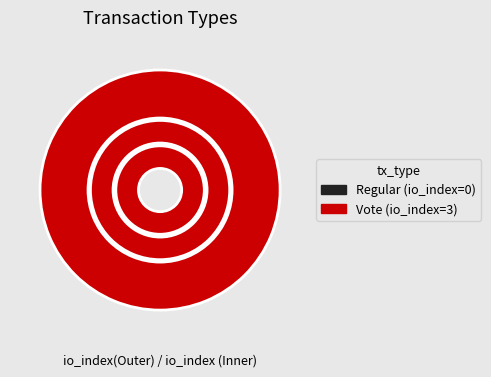

What is the largest slice in the pie chart?

Vote (io_index=3)